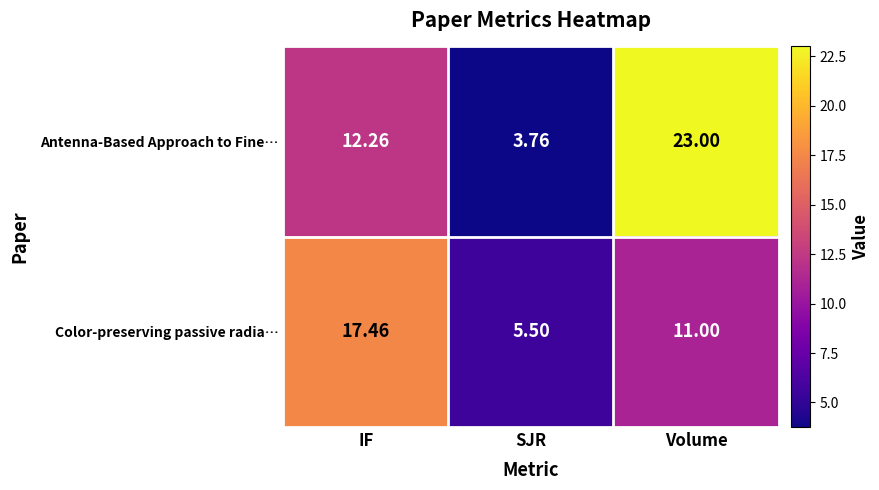

Where is Color-preserving passive radia… nearest to the value 11?

Volume